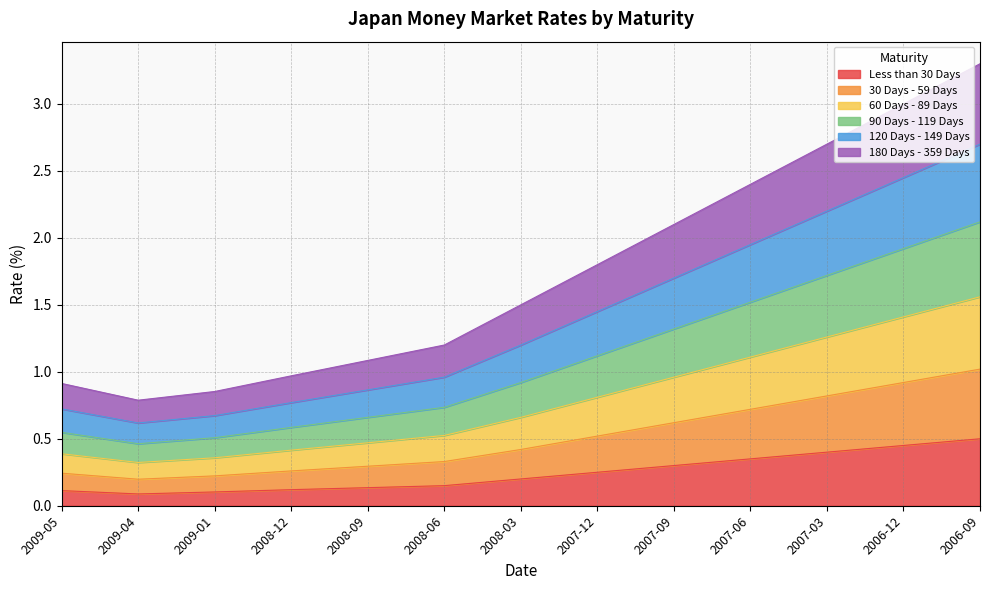

What position from the right is 2009-01?

11